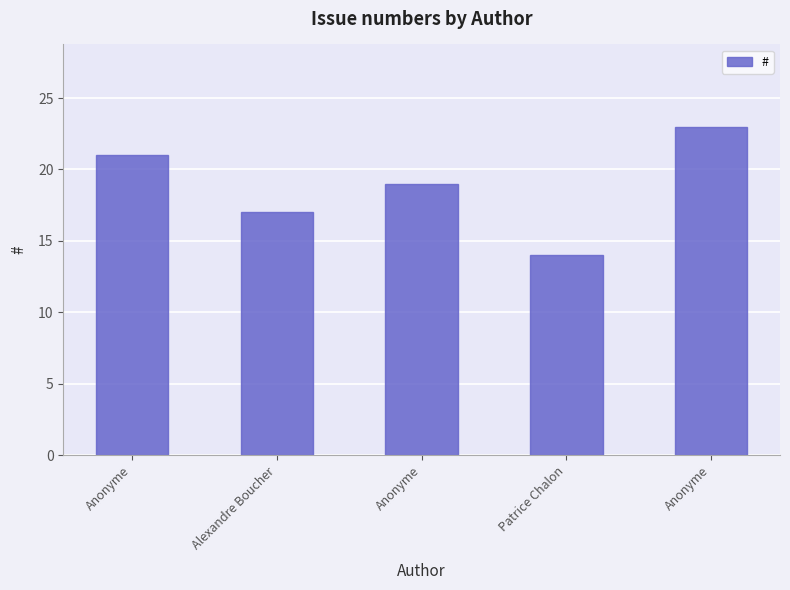

What is the average value?

19